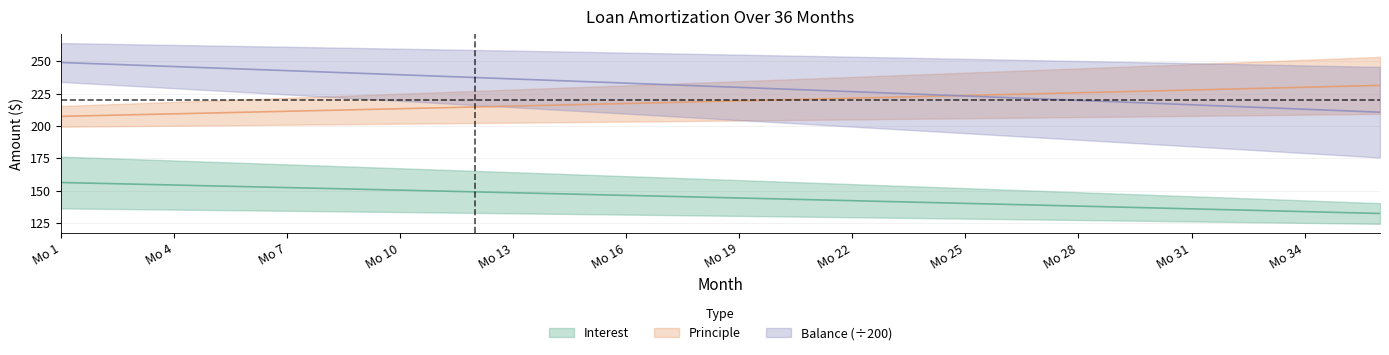

Between 2 and 33, which series saw the biggest shift?

Balance